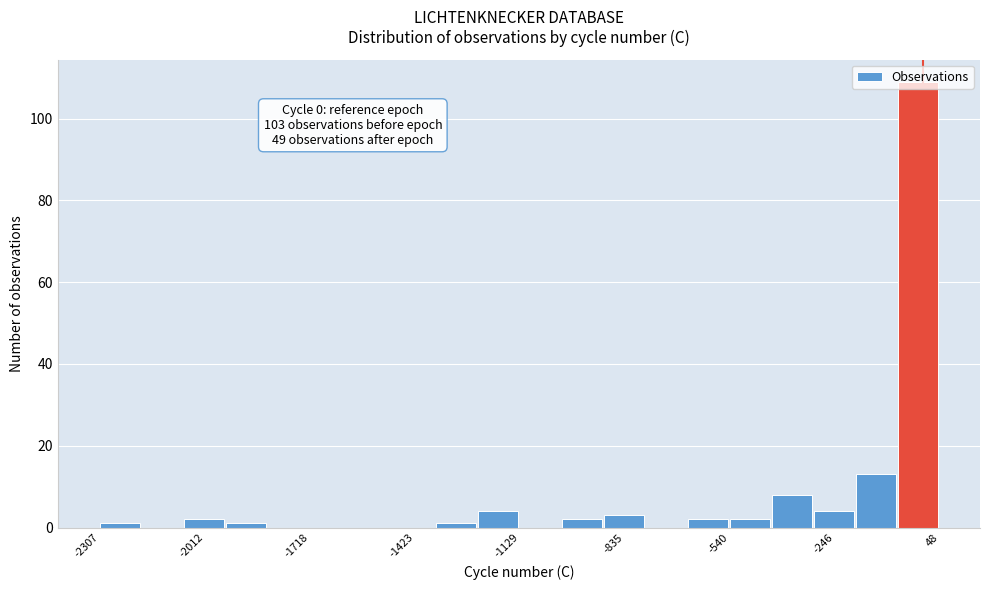

Around what value on the x-axis is the tallest bar? Give the approximate position of its centre, as read against the axis.

0